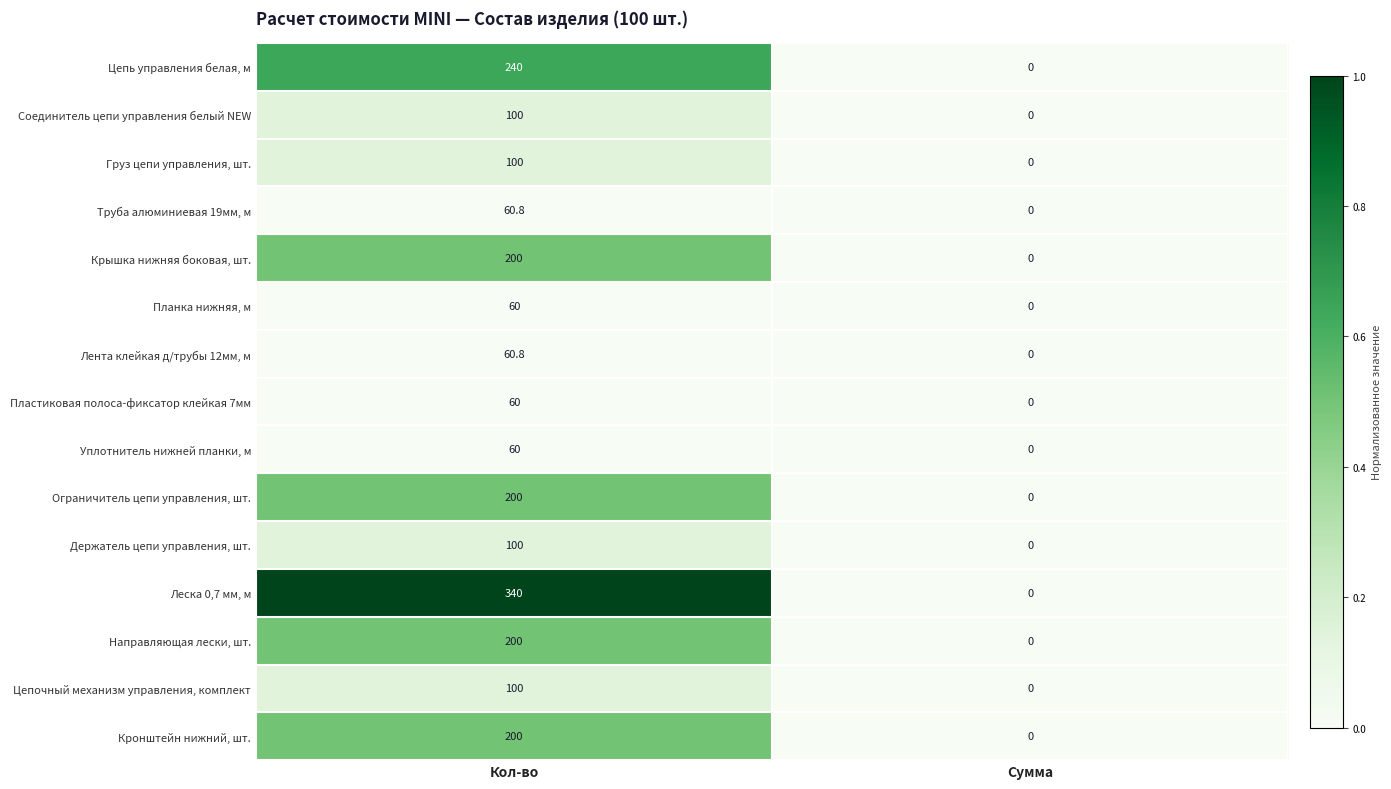

Rank the categories by Цепь управления белая, м value from highest to lowest.

Кол-во, Сумма